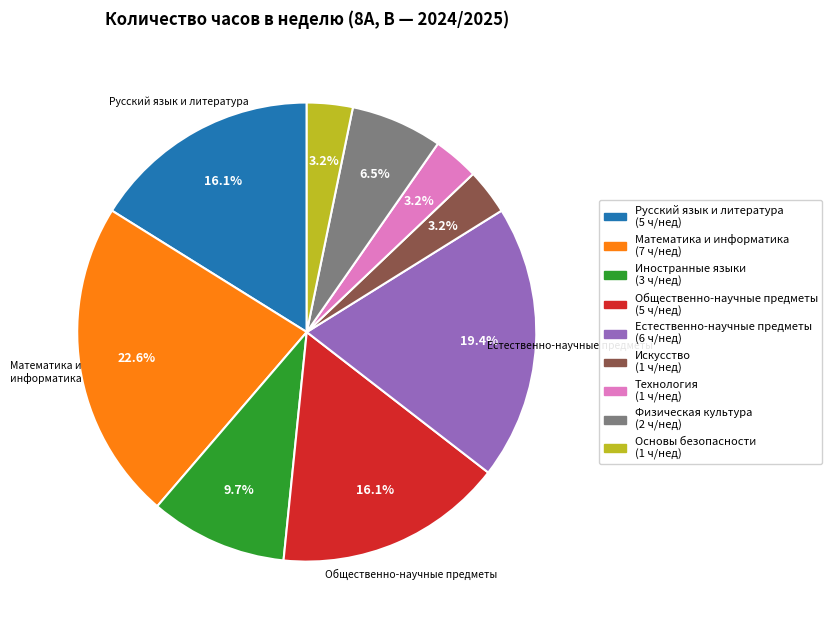

Is there any slice that represents more than half of the pie?

No